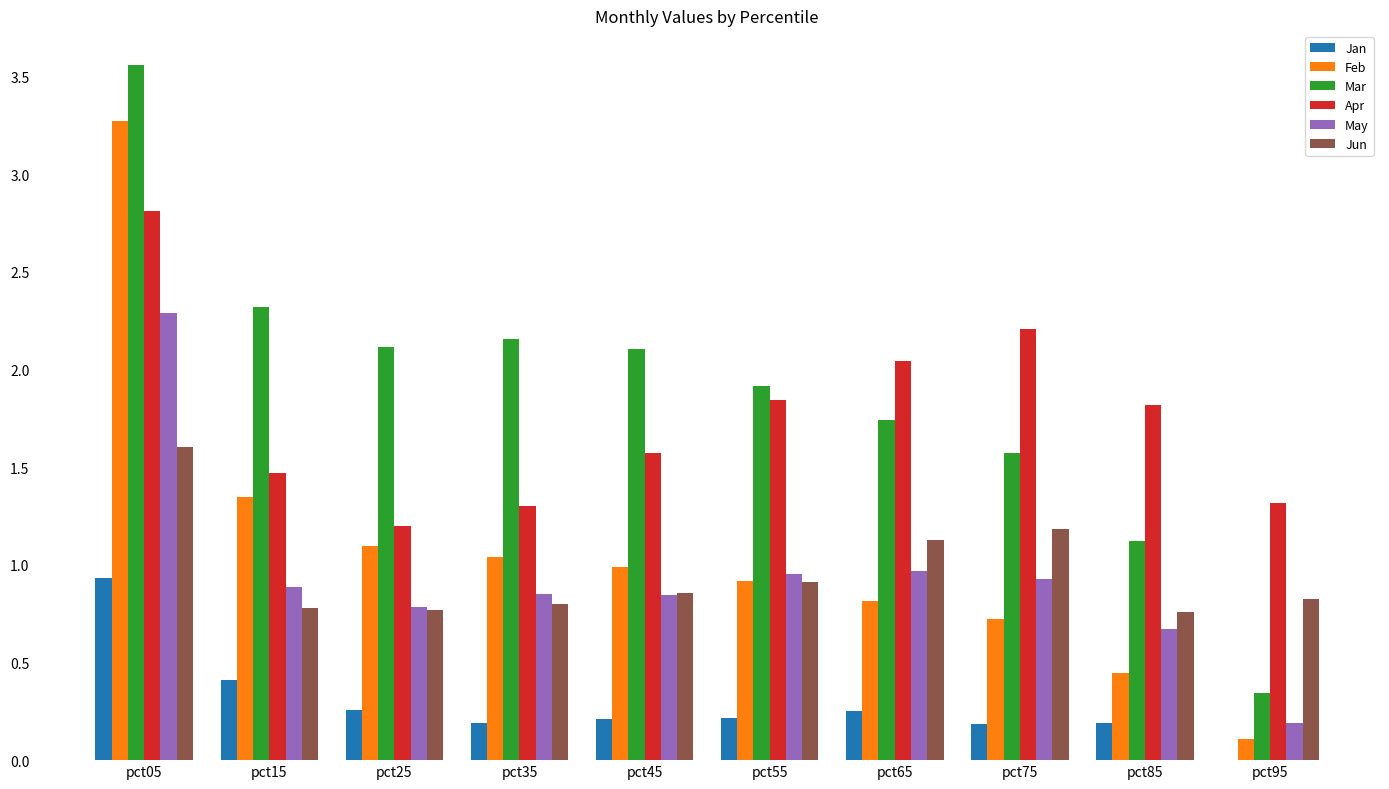

Are the bars horizontal?

No